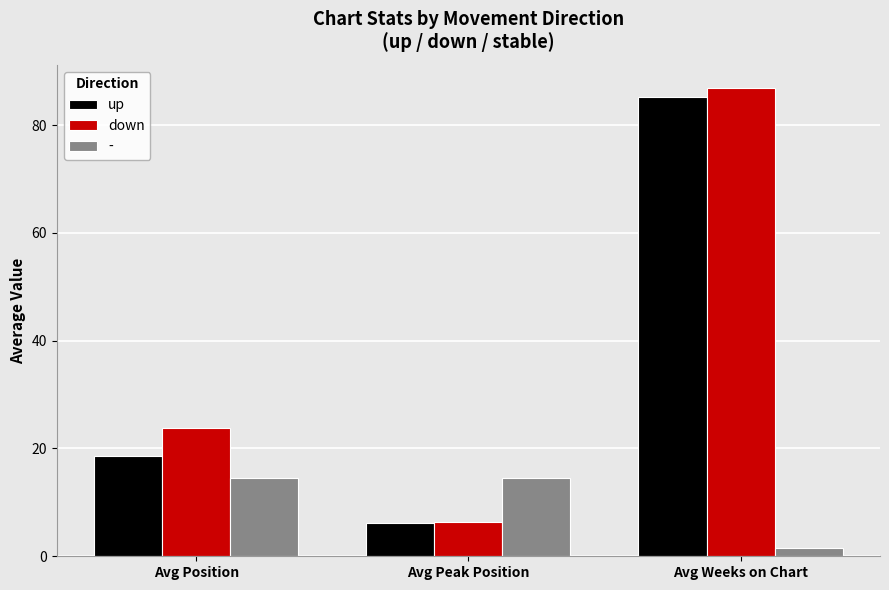

At which category is the sum across all series the highest?

Avg Weeks on Chart